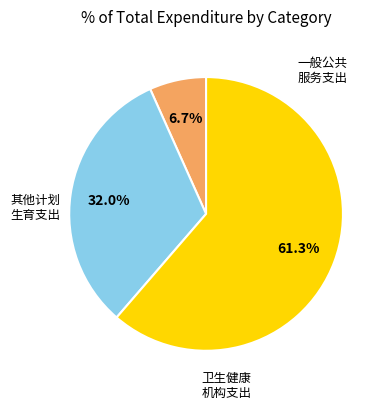

Is there any slice that represents more than half of the pie?

Yes